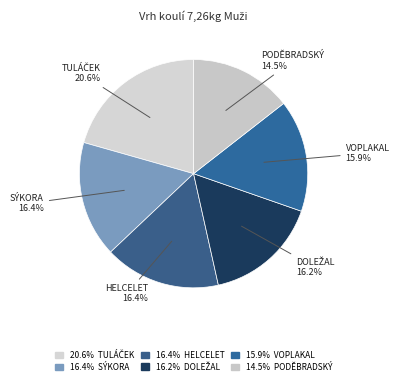

How many slices are in this pie chart?

6